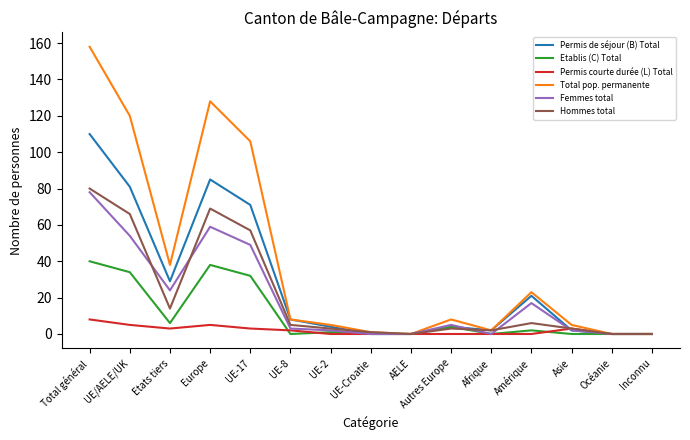

At UE/AELE/UK, list the series in order from largest to smallest.

Total pop. permanente, Permis de séjour (B) Total, Hommes total, Femmes total, Etablis (C) Total, Permis courte durée (L) Total